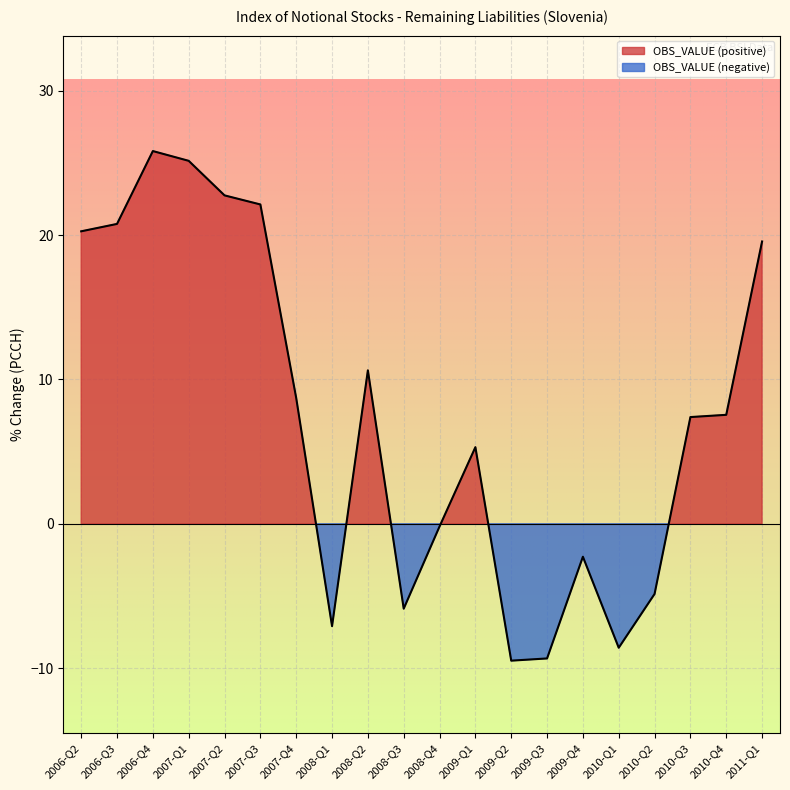

How many lines are shown in the chart?

1